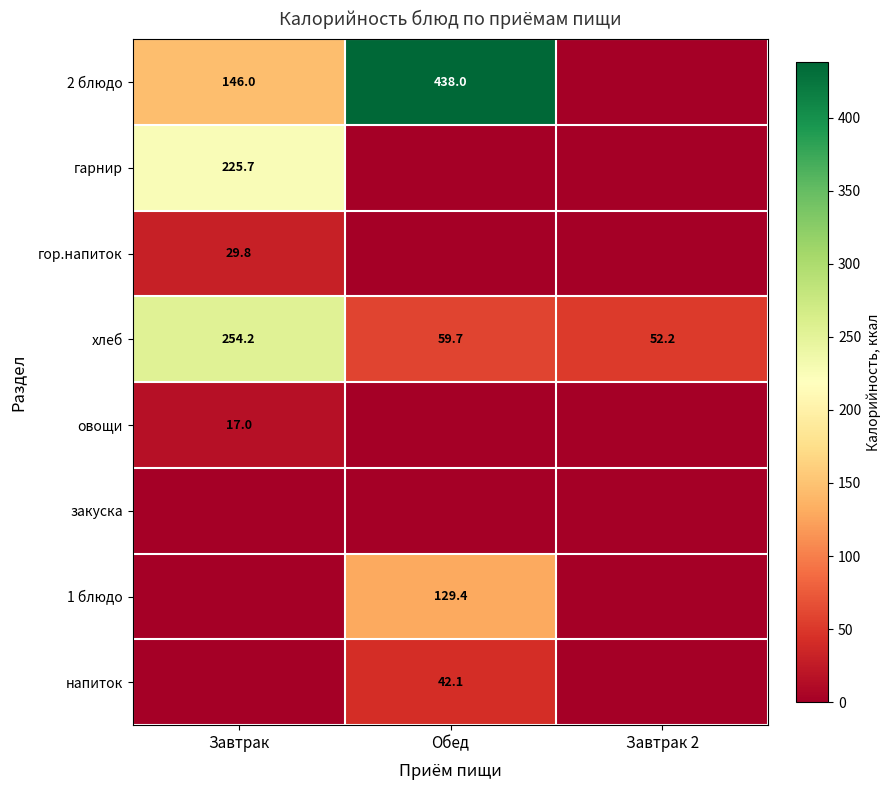

What is the spread (max minus min) of values at Обед?

438.0